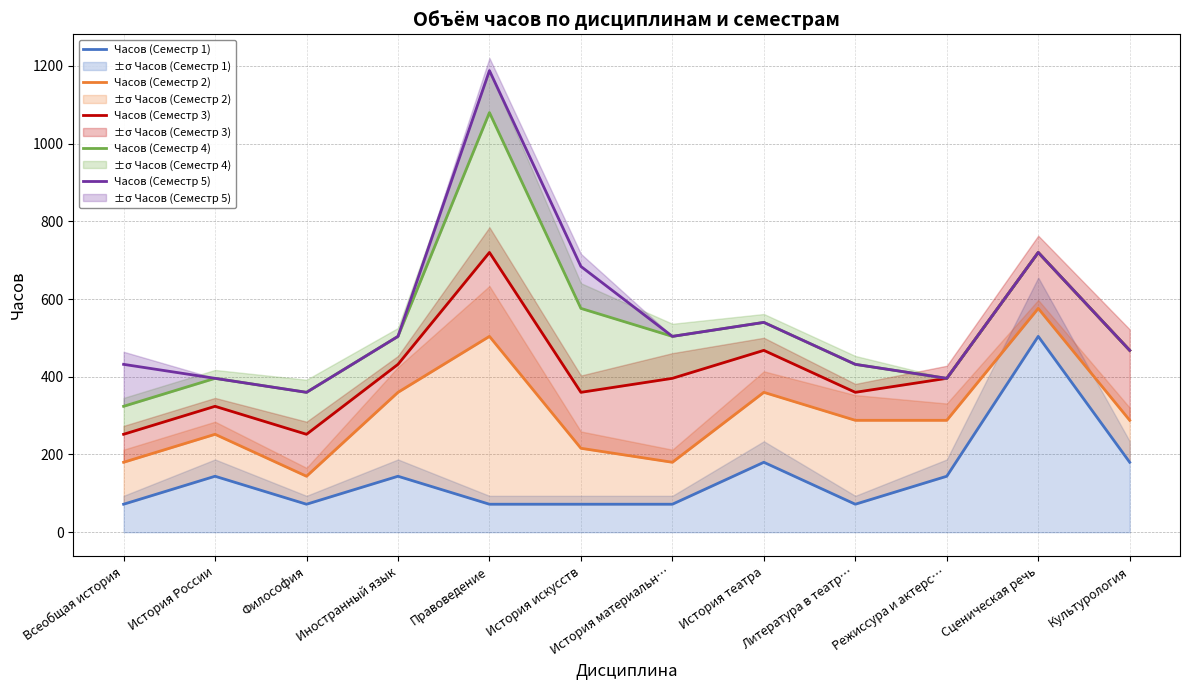

True or false: Часов (Семестр 4) and Часов (Семестр 3) intersect in this chart.

False